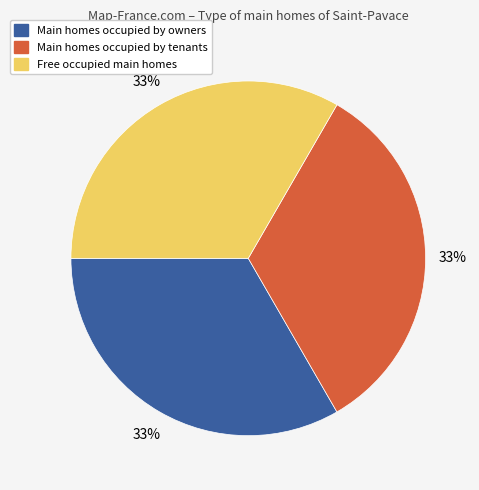

To the nearest percent, what is the average slice percentage?

33%